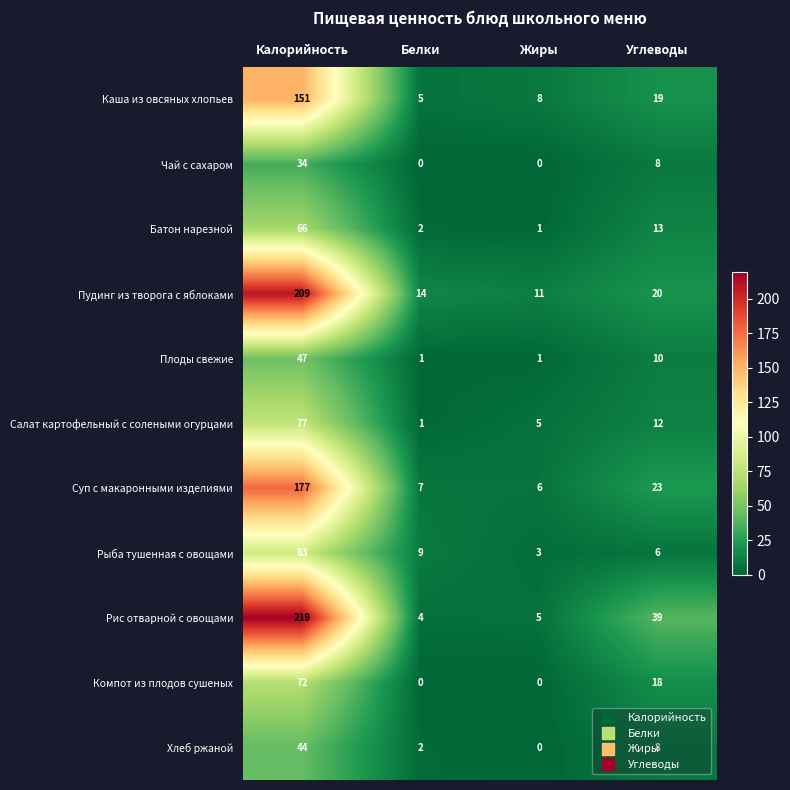

Between Белки and Углеводы, which series saw the biggest shift?

Рис отварной с овощами